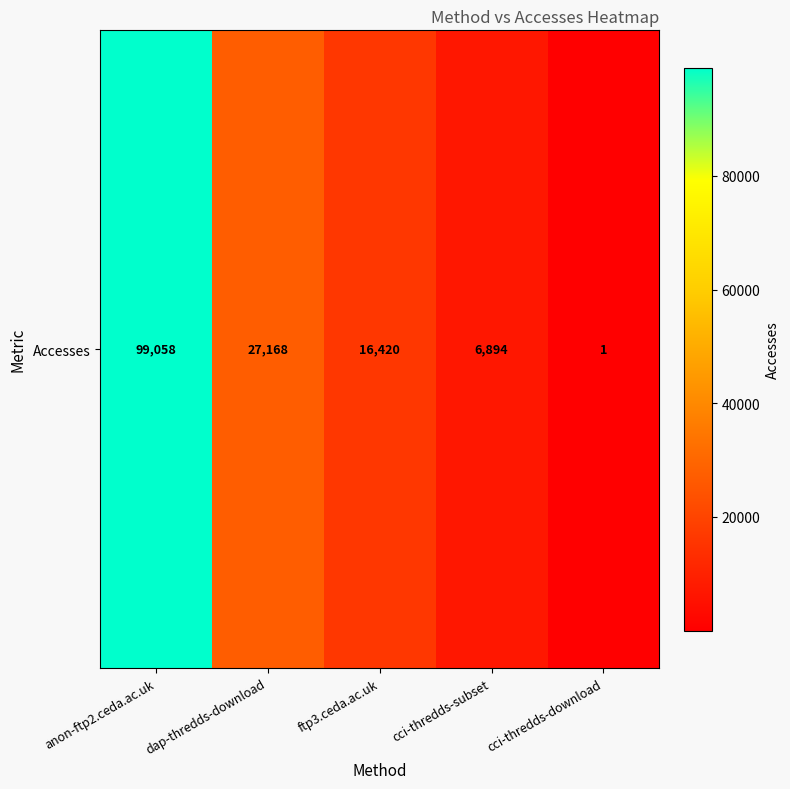

True or false: the data shows 9775 at ftp3.ceda.ac.uk.

False